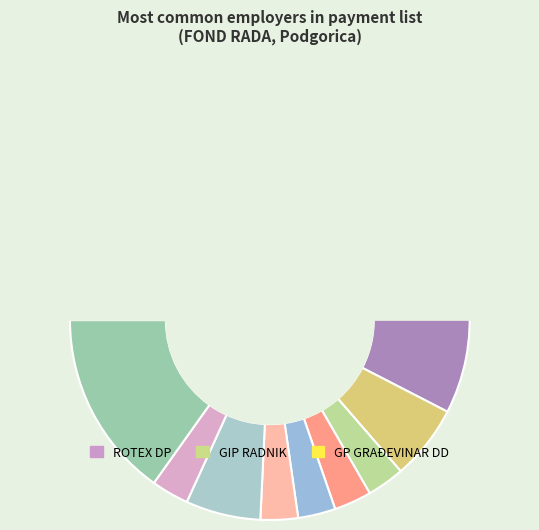

Is there a majority slice in this chart?

No